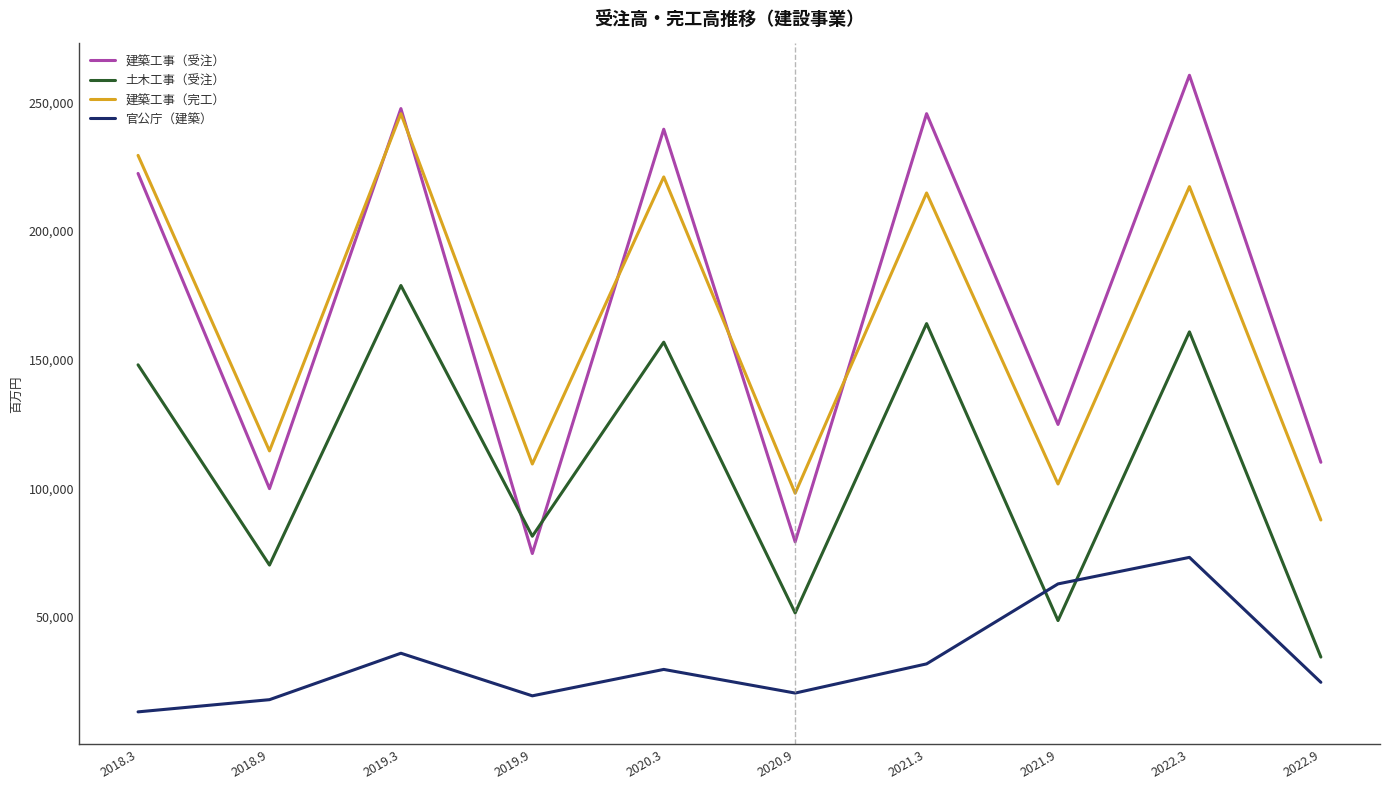

What is the approximate value of 建築工事（受注） at 2019.9, to the nearest 10?

74240